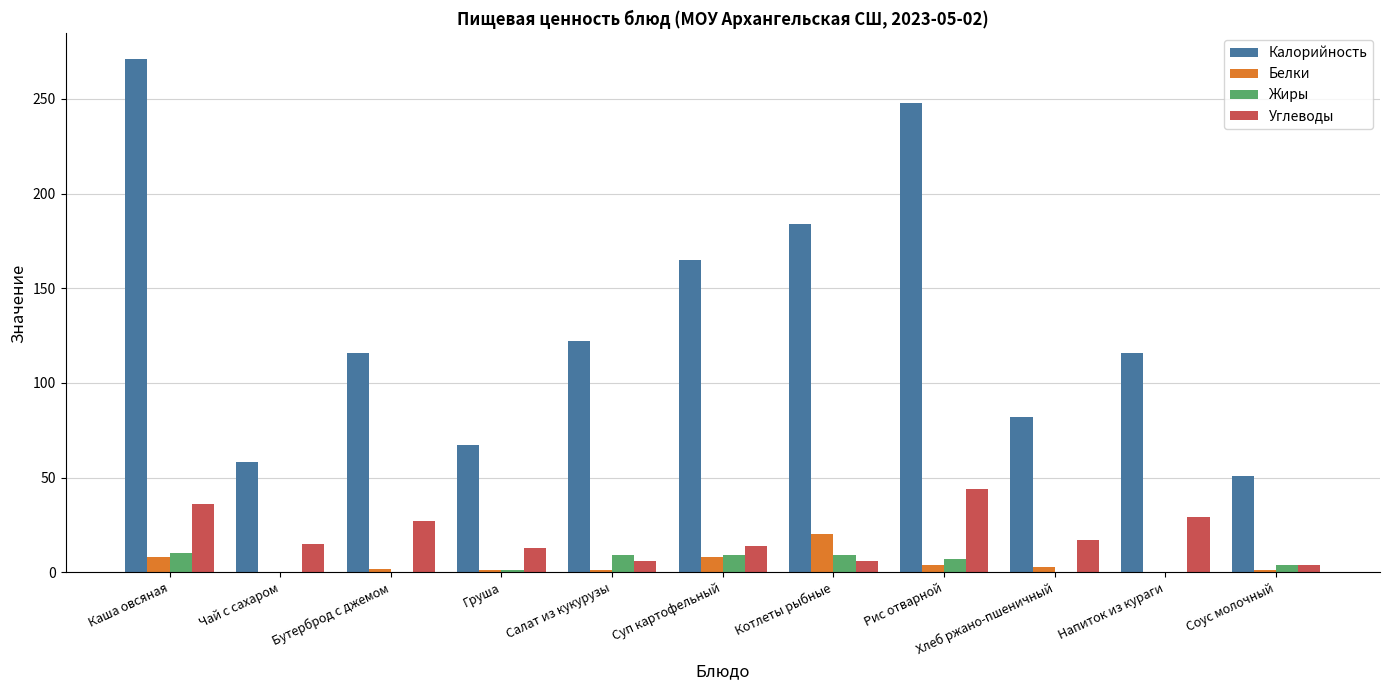

What is the sum of all Белки values?

47.6